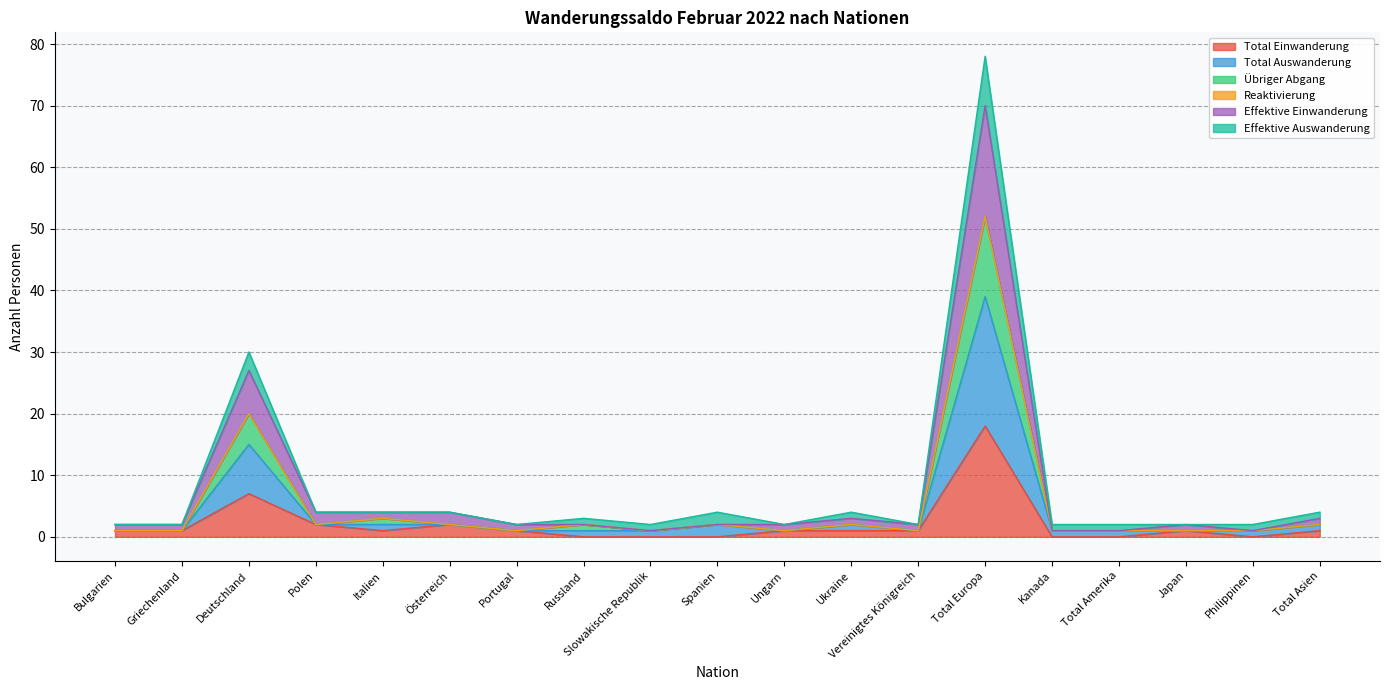

True or false: Total Einwanderung has a value of 6 at Philippinen.

False